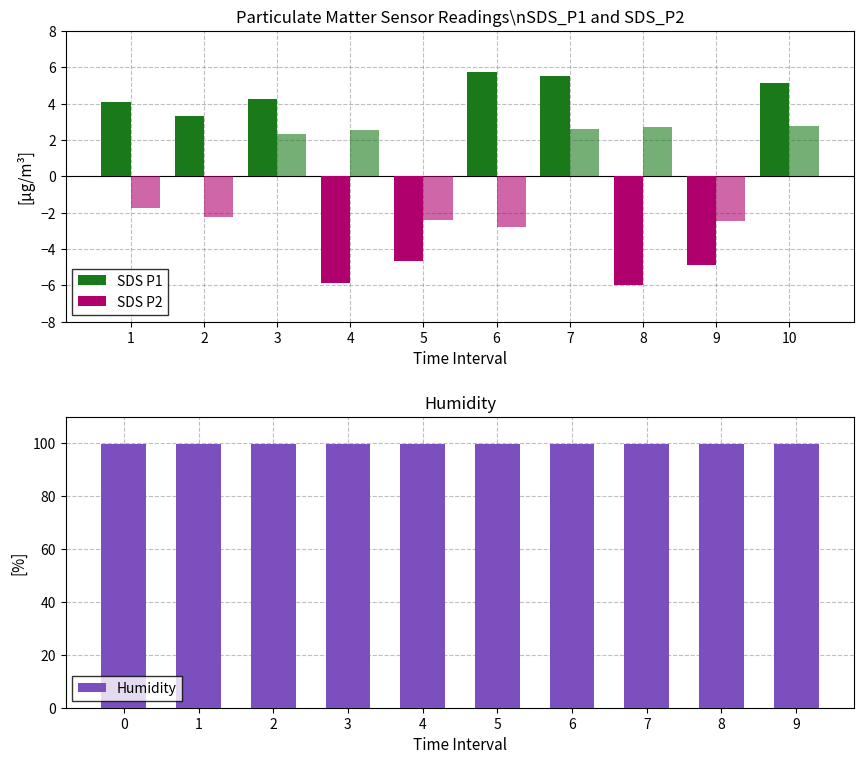

How many positive values does the SDS_P2 (positive) series have?

5